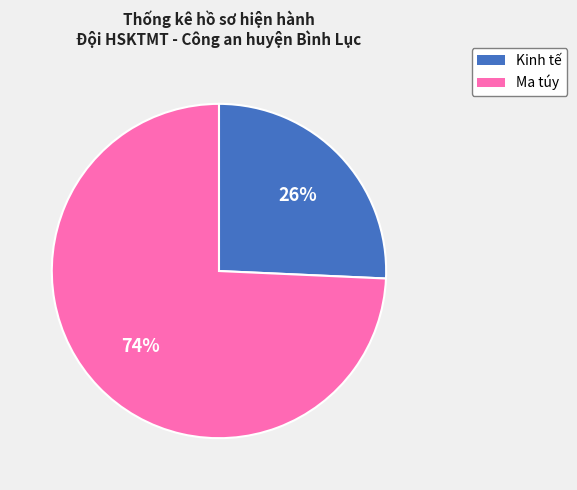

Is it true that Ma túy is 74% of the pie?

True